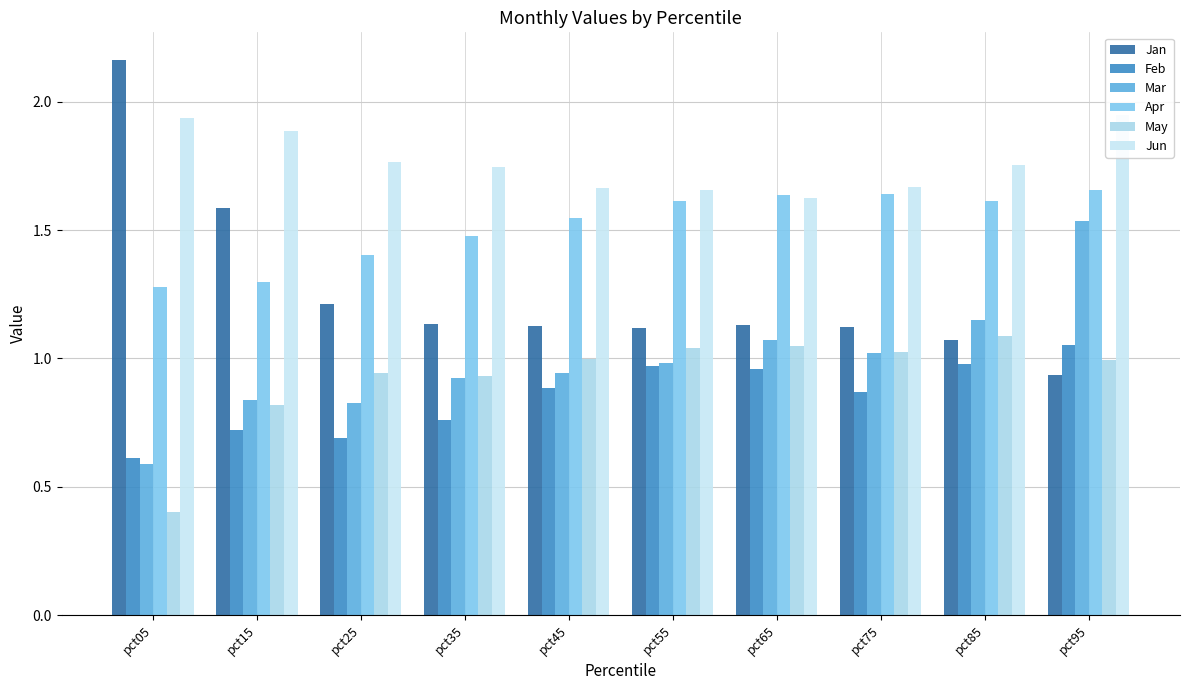

How many data points in Jan are less than 1?

1